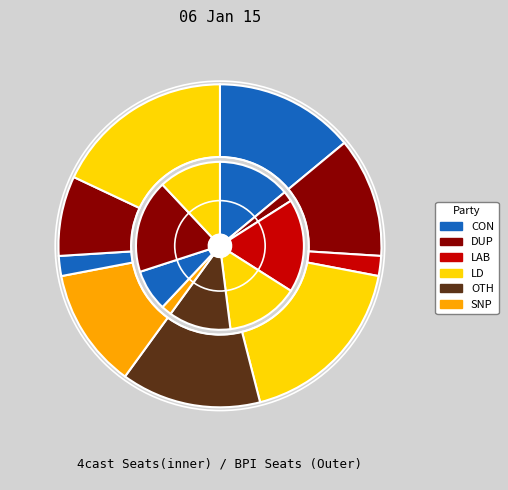

Approximately how many times larger is the value at 5 compared to 8?

1.5